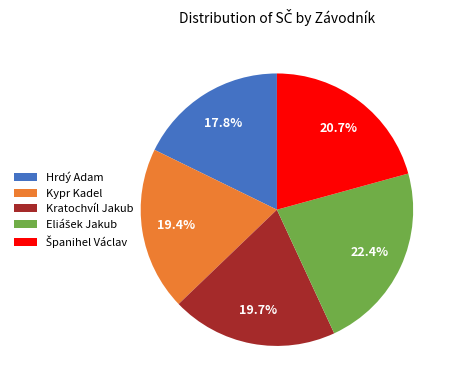

Which category has the smallest portion of the pie?

Hrdý Adam